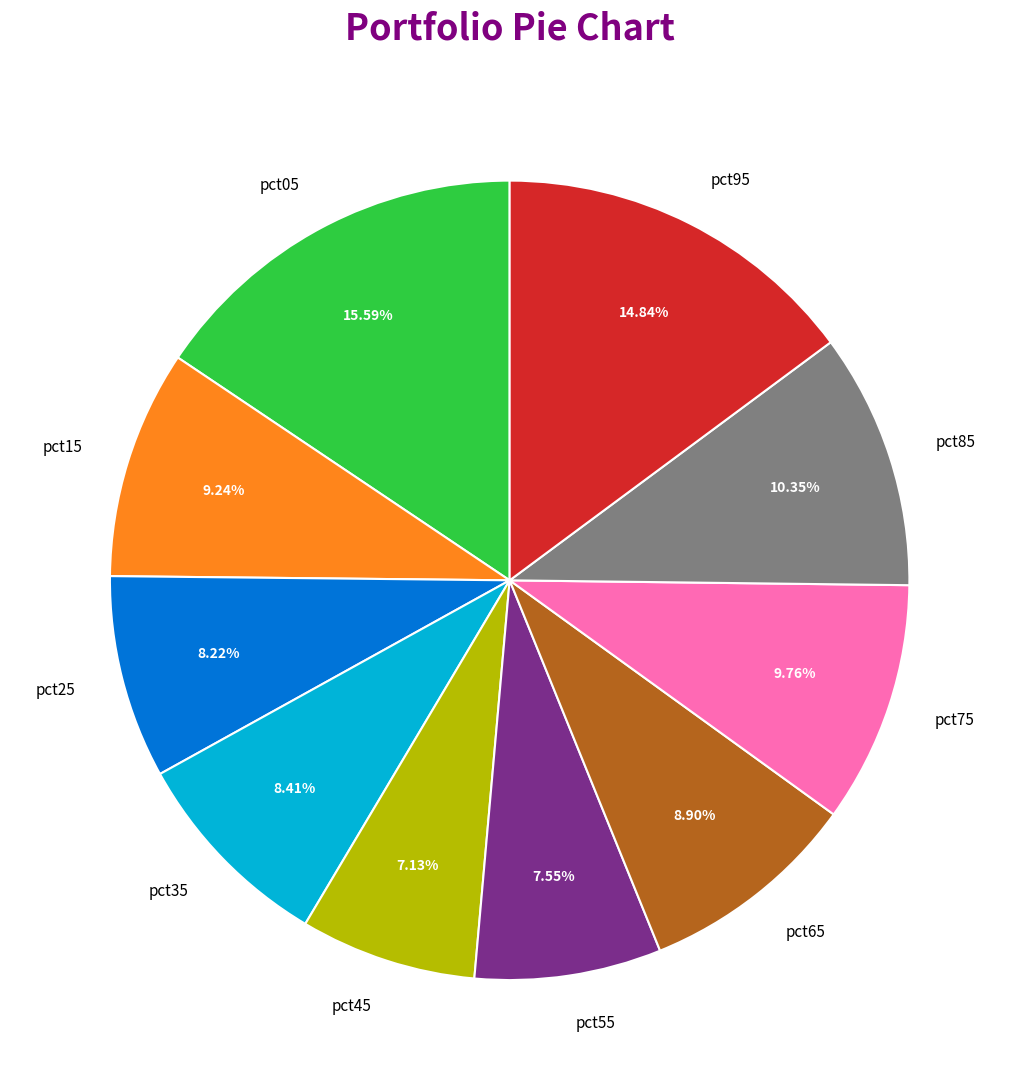

Between pct05 and pct35, which is larger?

pct05